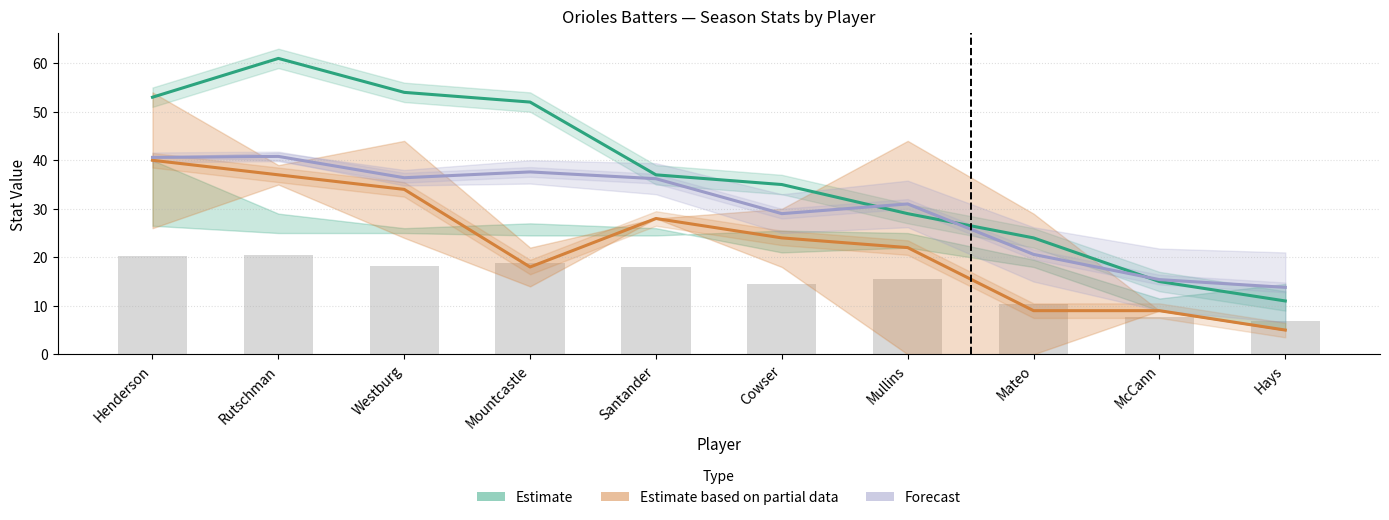

Which series has the largest total across all categories?

Estimate